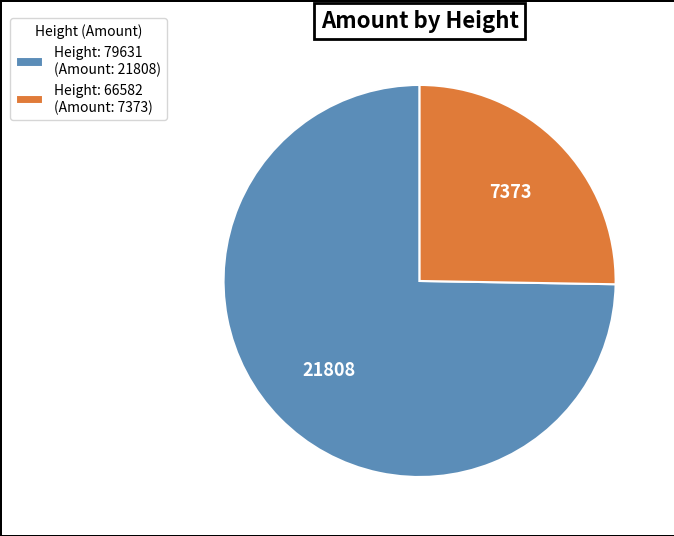

Count the number of slices in the pie.

2